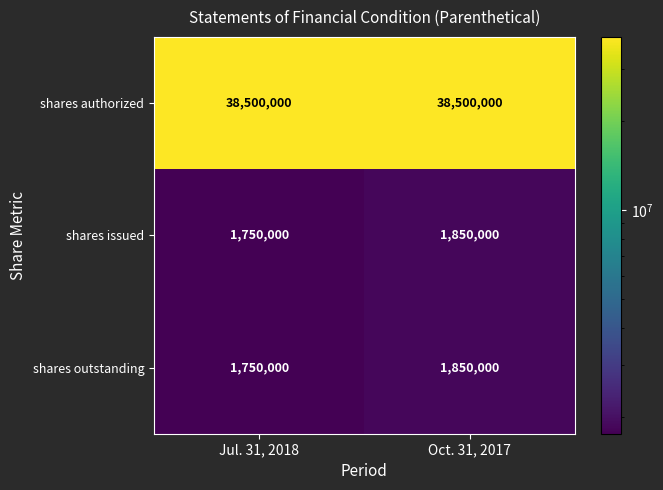

What is the difference between the highest and lowest values at Jul. 31, 2018?

36750000